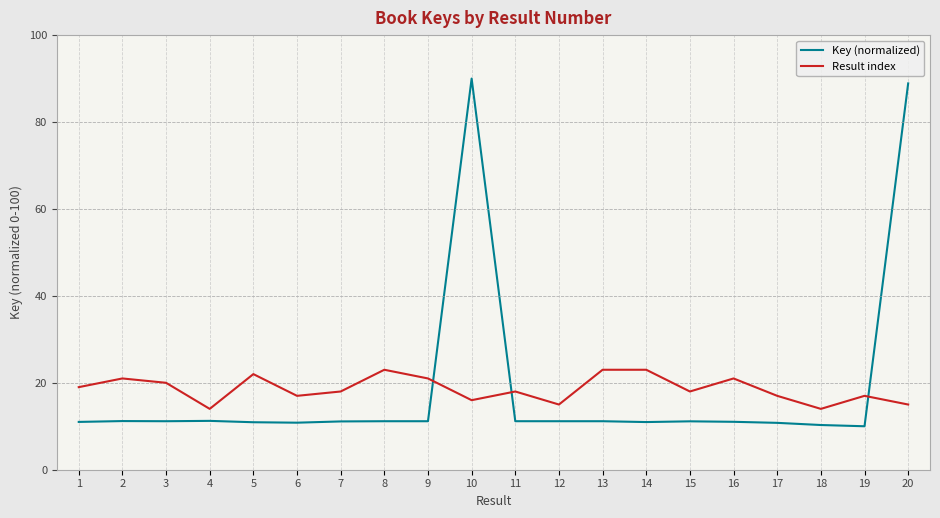

Where do Key (normalized) and Result index first cross each other?

9 and 10